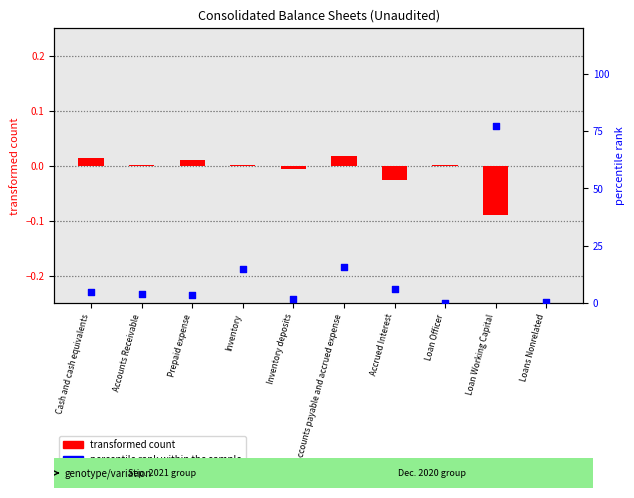

What is the total value across all series at Loan Working Capital?

77.3